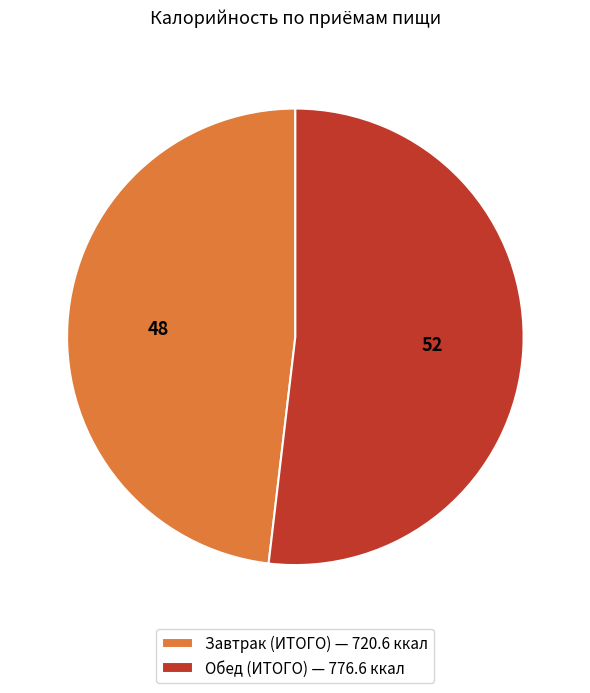

Between Обед (ИТОГО) and Завтрак (ИТОГО), which is larger?

Обед (ИТОГО)